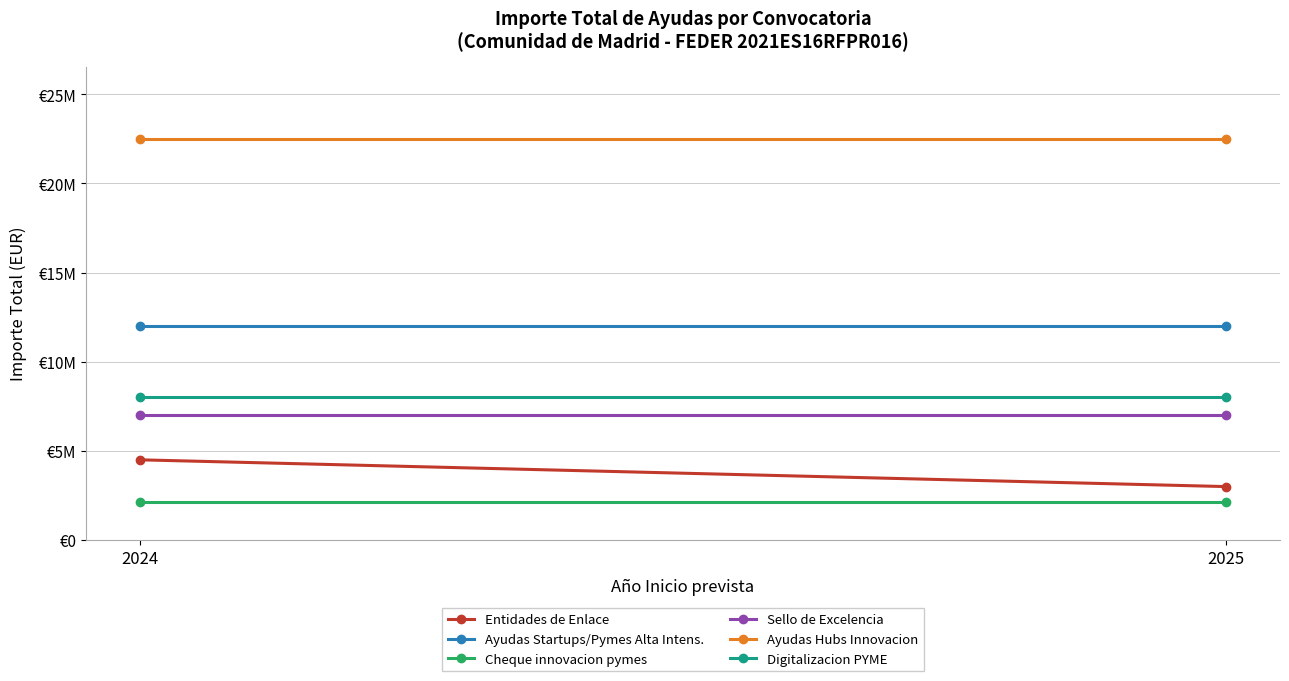

What is the value of the Entidades de Enlace point at the 1st from the left?

4500000